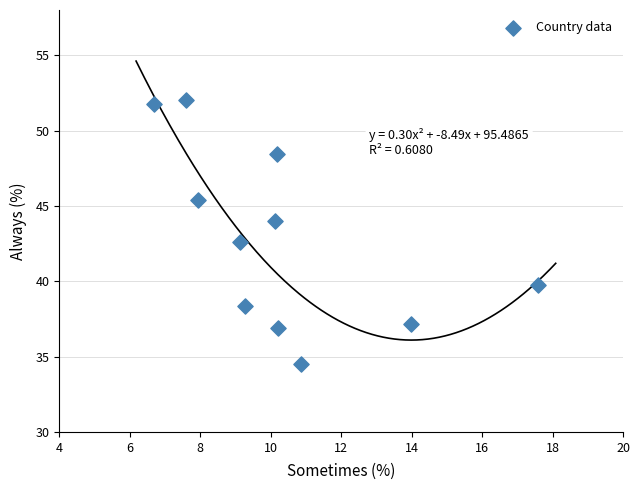

What is the average X value?

10.3